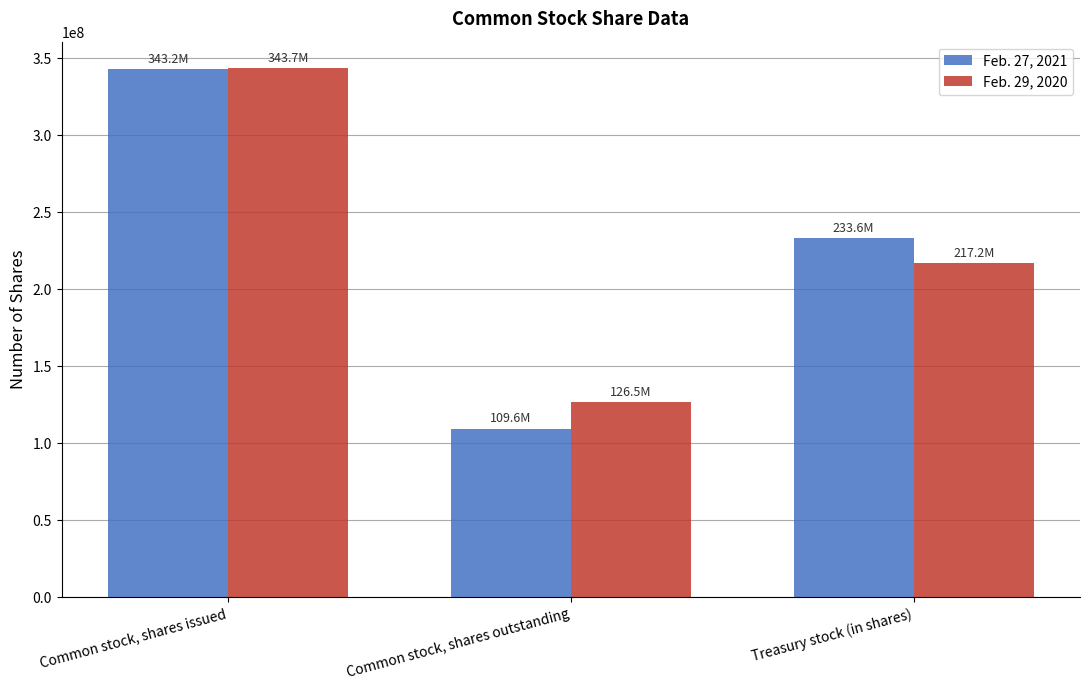

At Treasury stock (in shares), list the series in order from largest to smallest.

Feb. 27, 2021, Feb. 29, 2020